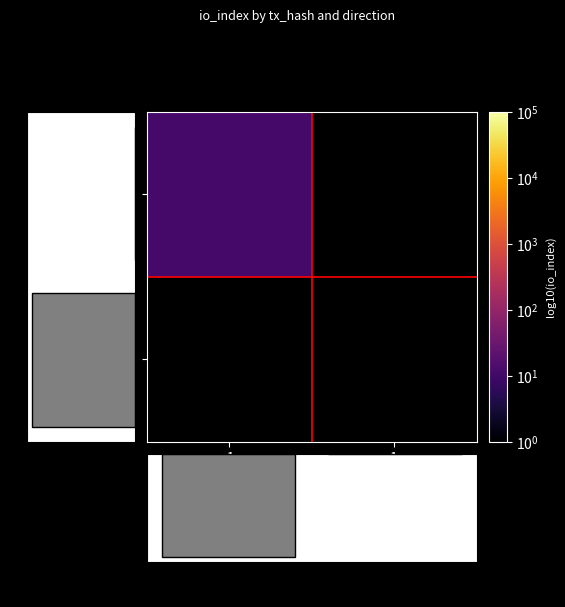

Which has a higher value, -1 or 1?

1